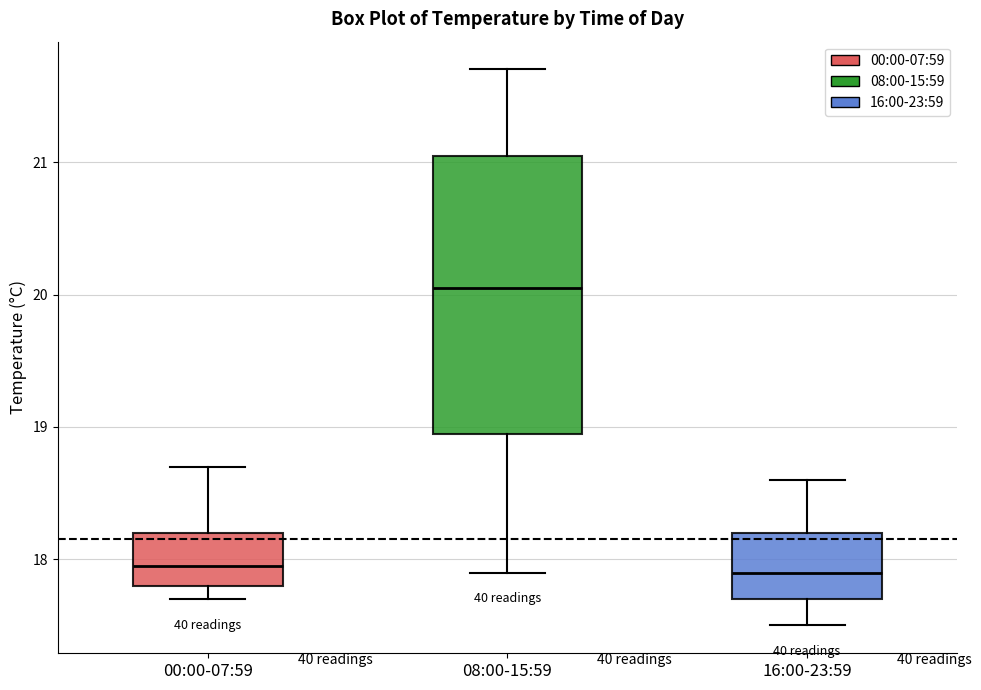

Where does the median line of the box for 08:00-15:59 sit on the y-axis? The values are not printed on the chart, so give them approximately, as read against the axis.

20.1